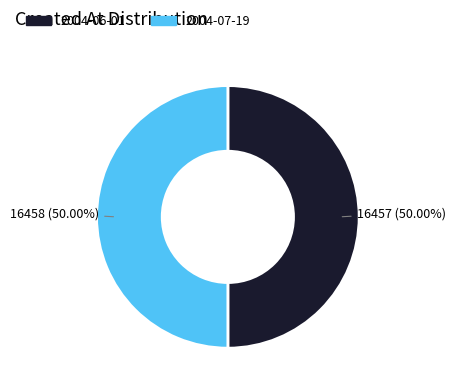

Is it true that 2004-06-01 is 50% of the pie?

True